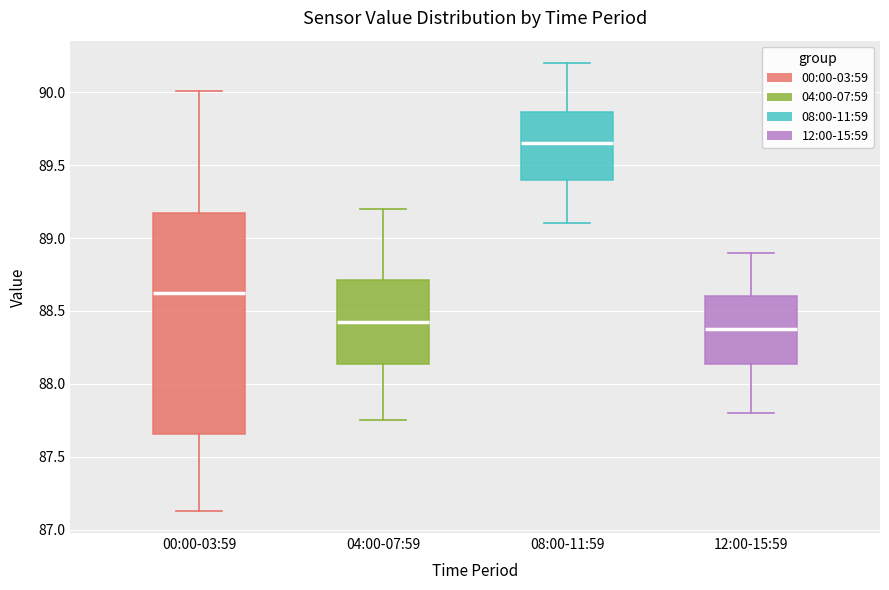

Where is the lower edge of the box for 08:00-11:59 on the y-axis? The values are not printed on the chart, so give them approximately, as read against the axis.

89.40